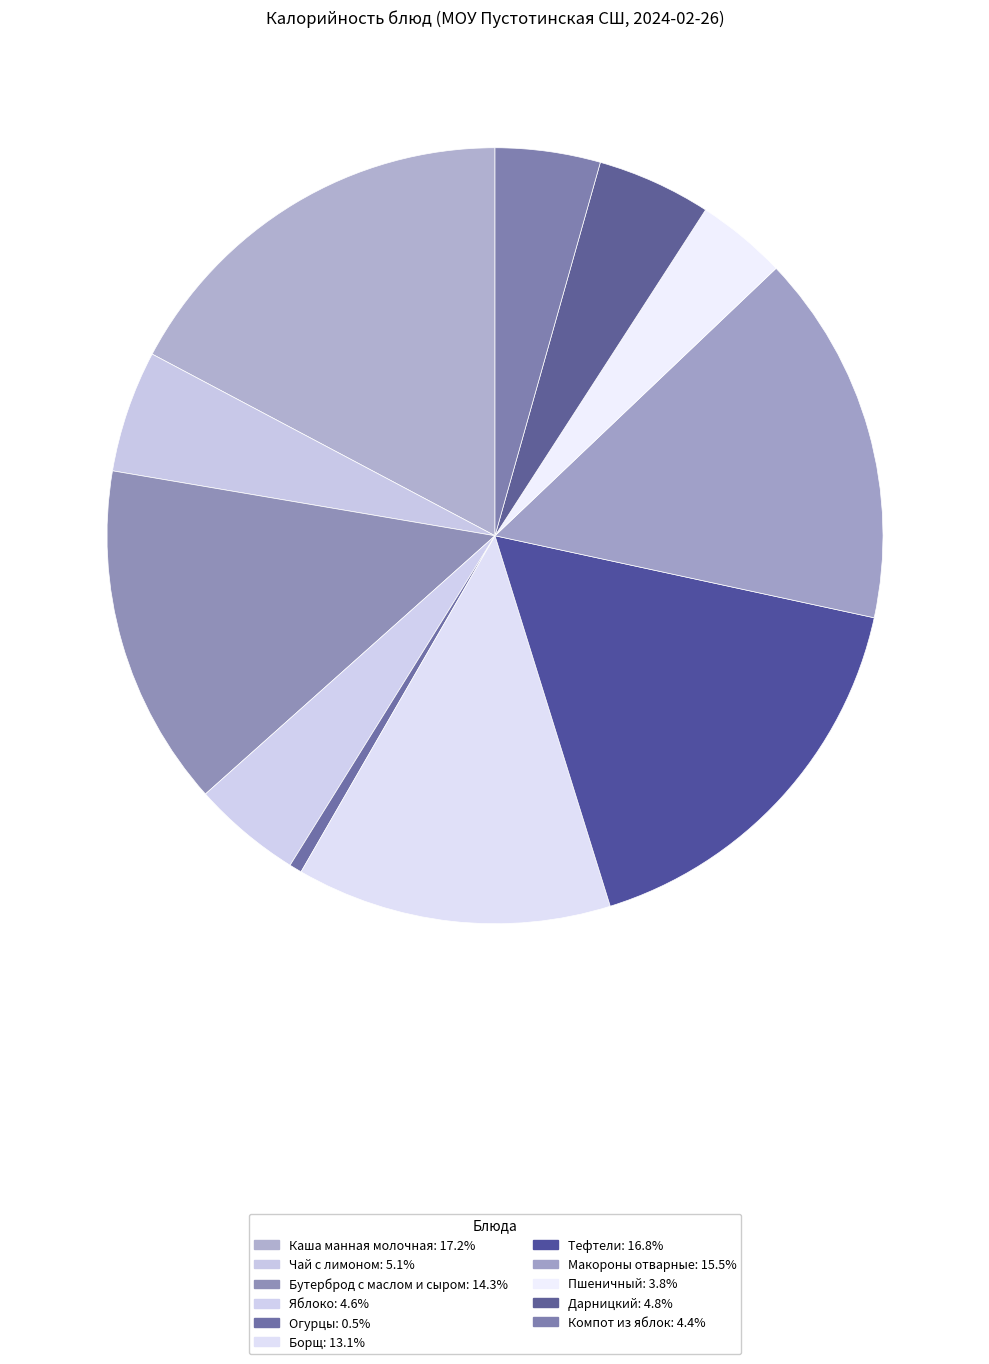

Does Бутерброд с маслом и сыром account for over 50% of the chart?

No